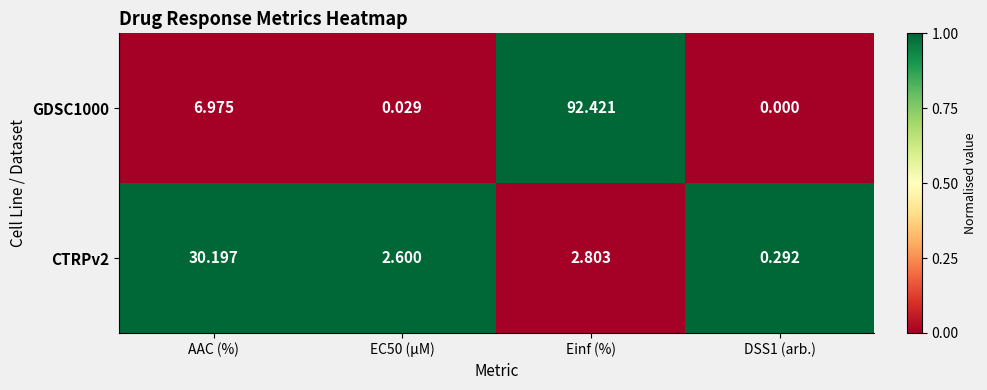

Where is GDSC1000 nearest to the value 46?

AAC (%)